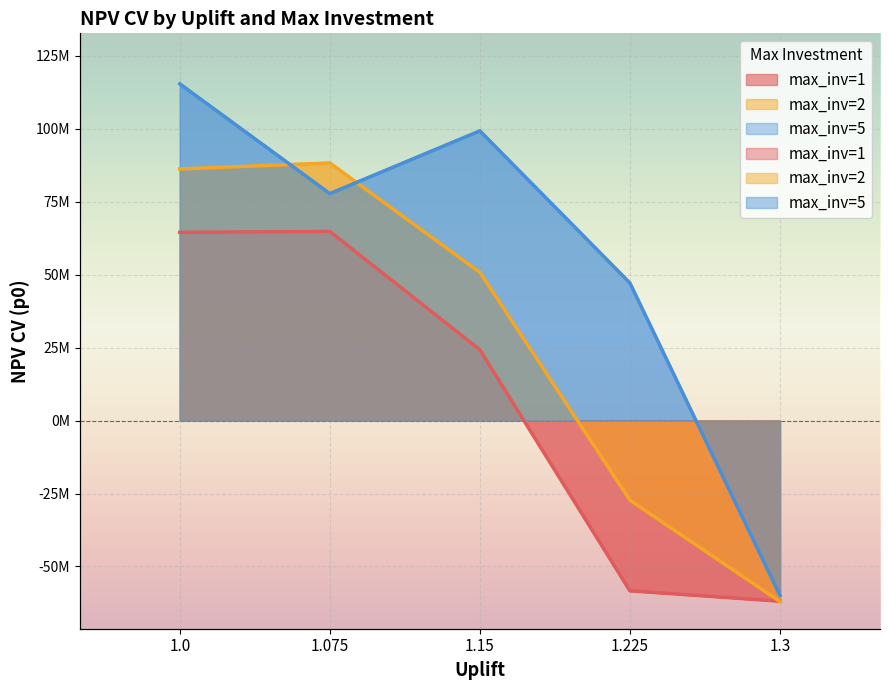

Reading right to left, transcribe all the data shown in this chart.

max_inv=1: -61899331.0	-58332677.9	24242192.9	64784917.0	64469506.3
max_inv=2: -62023838.3	-27286057.3	50787566.2	88236036.9	86202467.1
max_inv=5: -59911777.2	47127051.8	99239882.8	77749362.7	115358639.1